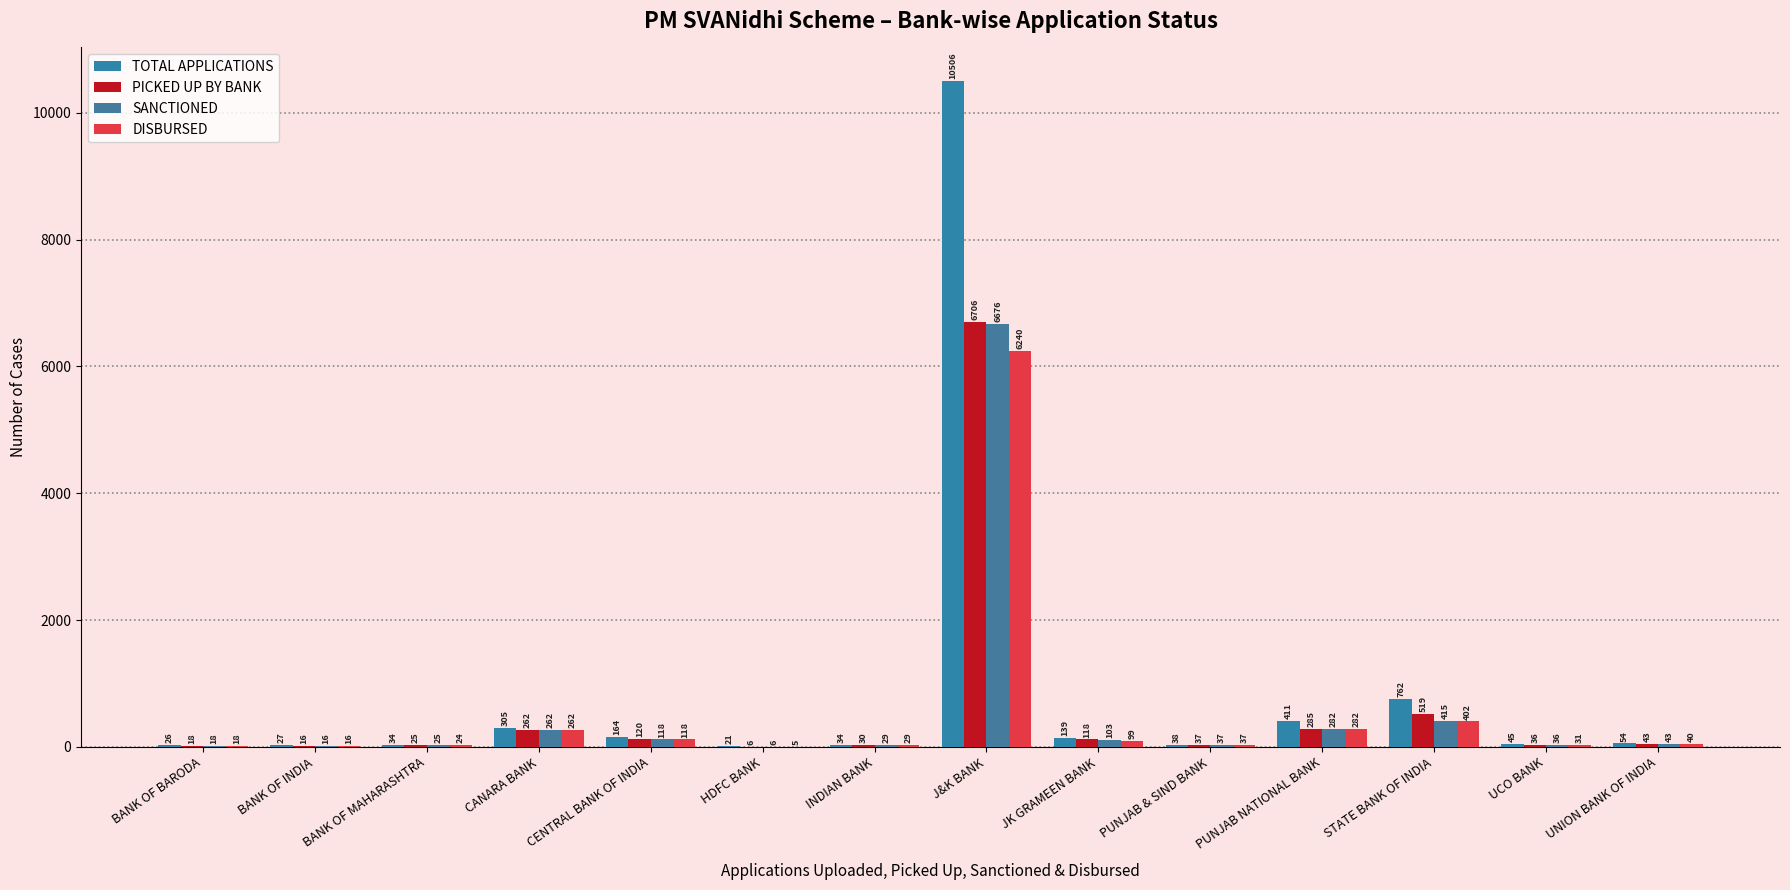

The PICKED UP BY BANK series shows 161 at CENTRAL BANK OF INDIA. True or false?

False